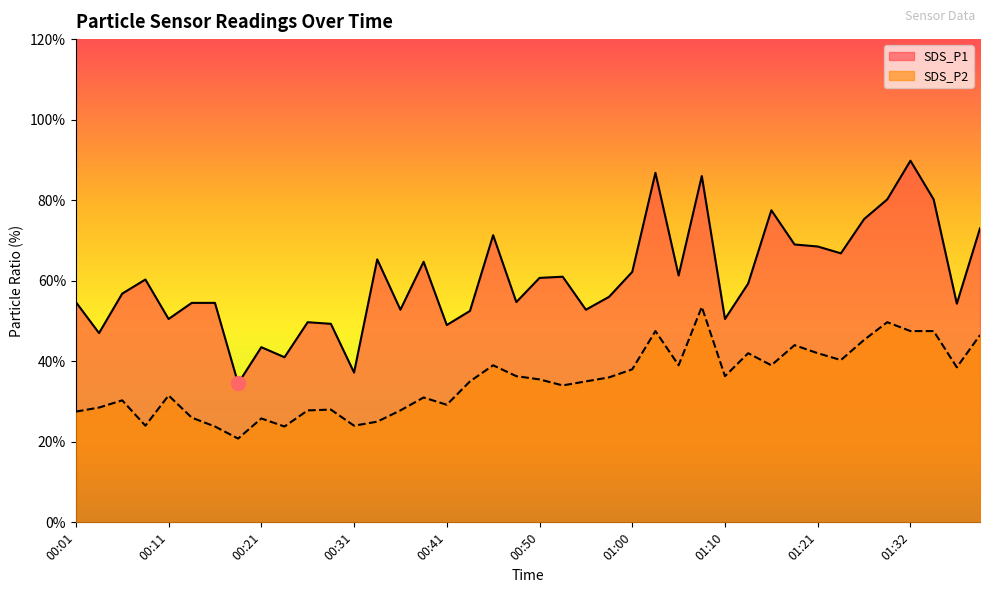

At which label does SDS_P2 first exceed 3?

00:06